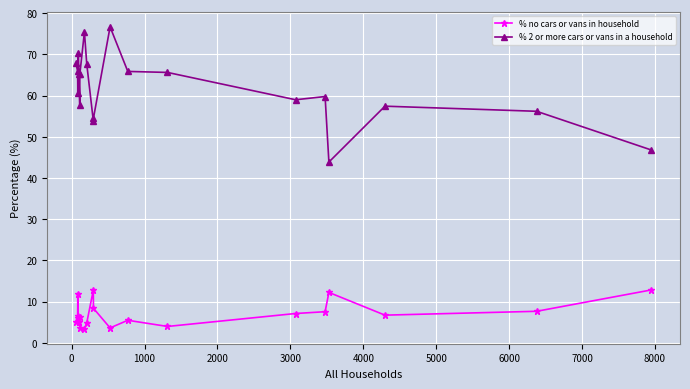

What is the sum of all % no cars or vans in household values?

141.1